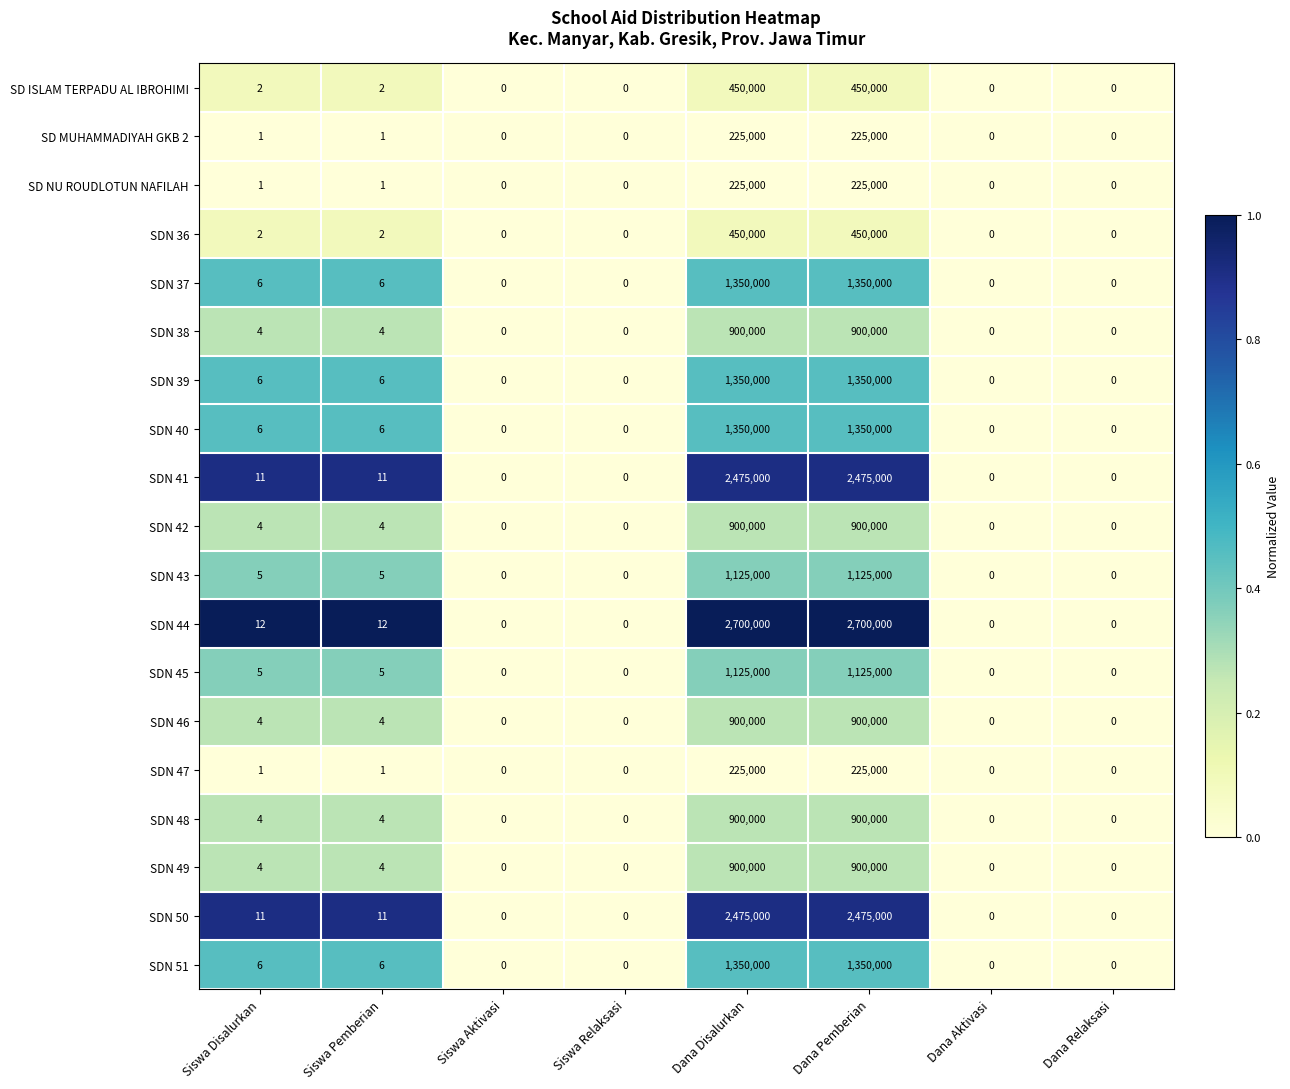

Is it true that SDN 49 equals 900000 at Dana Pemberian?

True